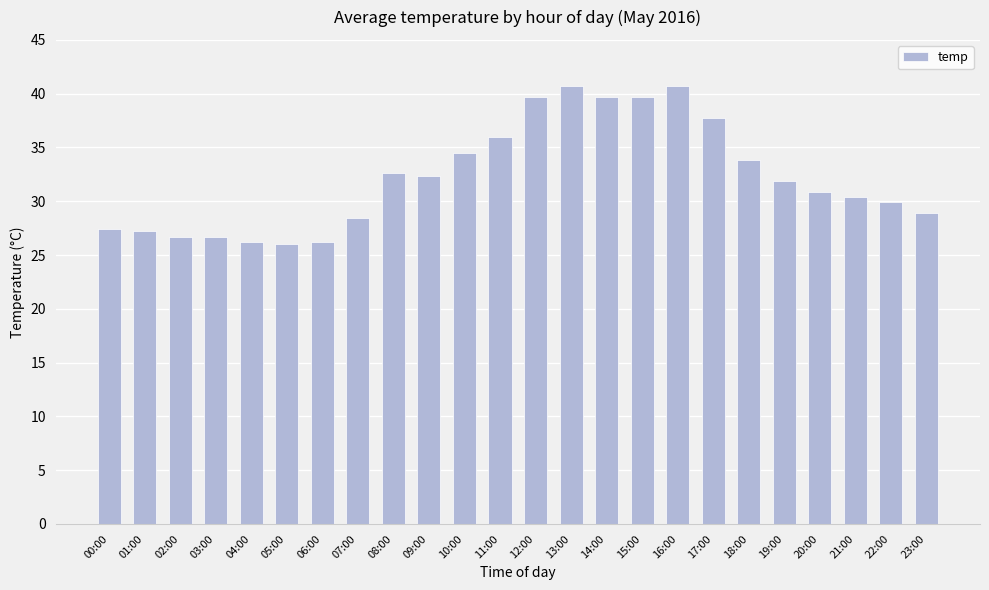

What is the smallest value displayed?

26.0